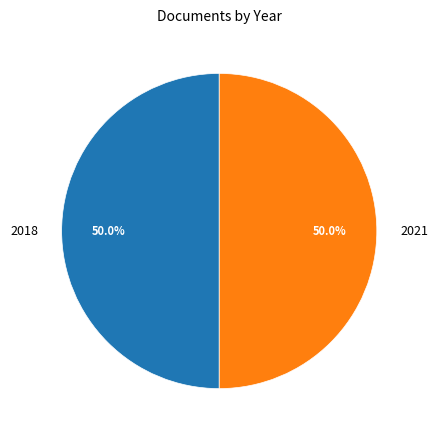

How much of the chart is everything except 2021?

50.0%